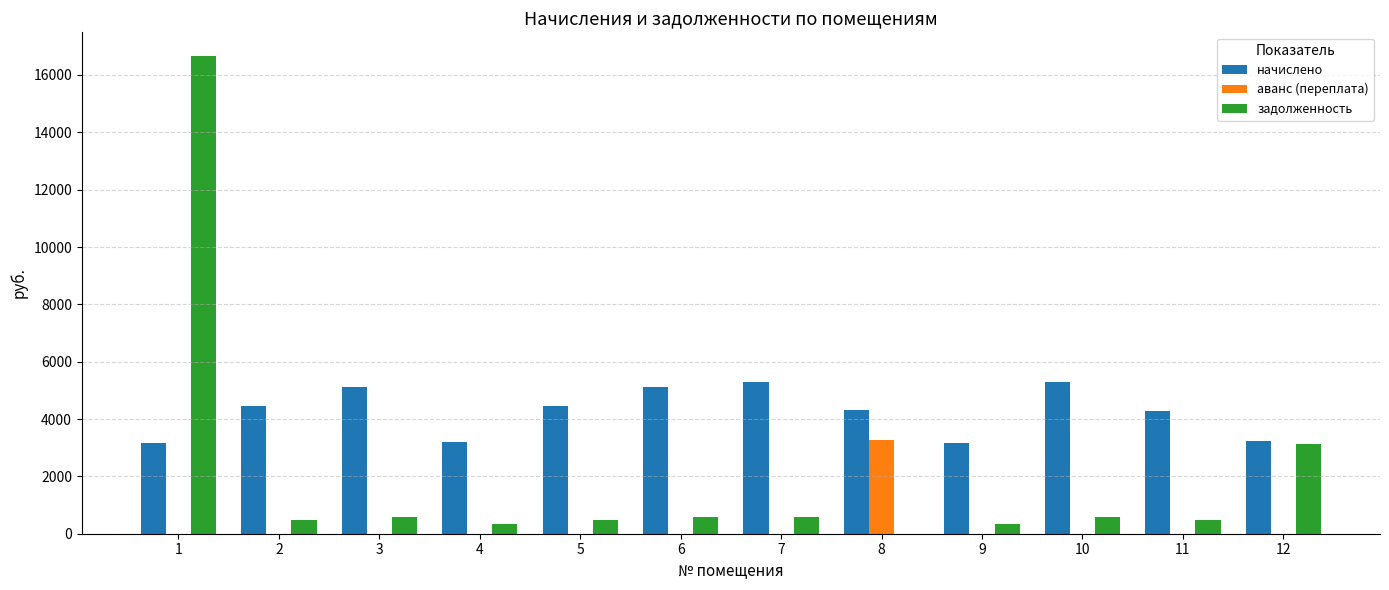

What is the average value of the аванс (переплата) series?

272.6